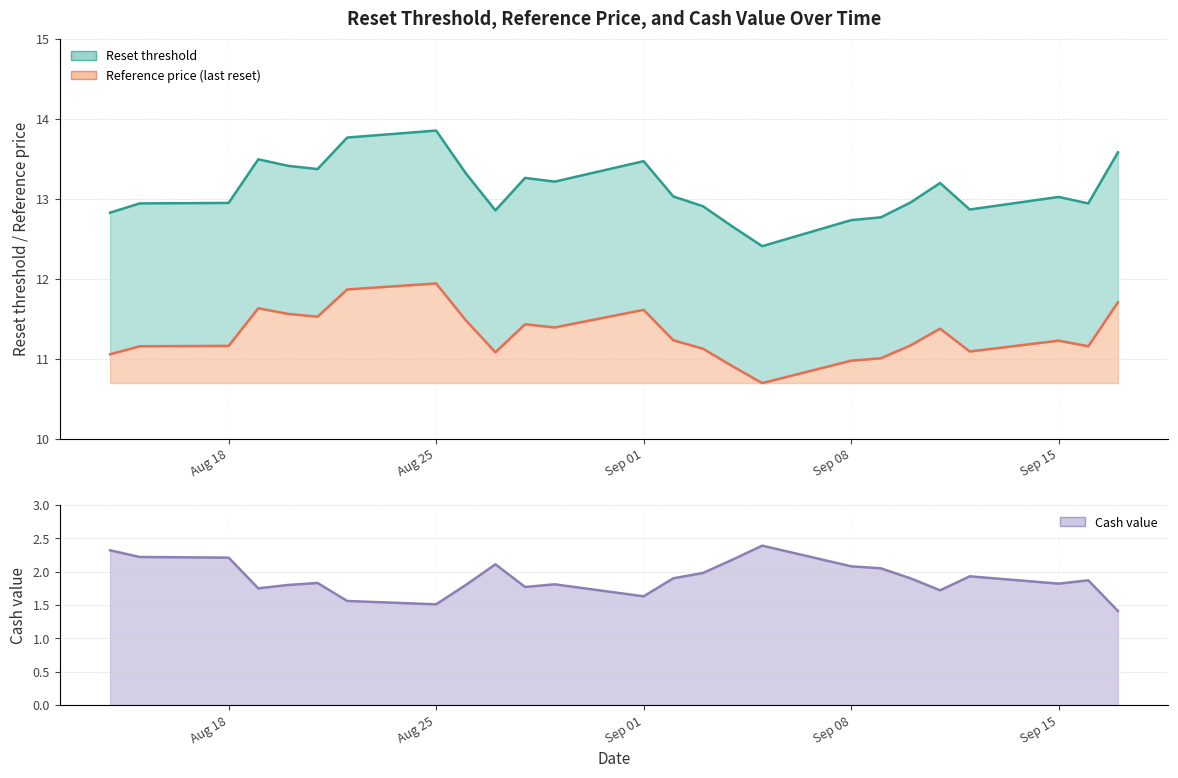

Reading left to right, what are all the values shown in this chart?

Reset threshold: 12.8	12.9	12.9	13.5	13.4	13.4	13.8	13.8	13.3	12.9	13.3	13.2	13.5	13.0	12.9	12.7	12.4	12.7	12.8	13.0	13.2	12.9	13.0	12.9	13.6
Reference price (last reset): 11.1	11.2	11.2	11.6	11.6	11.5	11.9	11.9	11.5	11.1	11.4	11.4	11.6	11.2	11.1	10.9	10.7	11.0	11.0	11.2	11.4	11.1	11.2	11.2	11.7
Cash value: 2.3	2.2	2.2	1.8	1.8	1.8	1.6	1.5	1.8	2.1	1.8	1.8	1.6	1.9	2.0	2.2	2.4	2.1	2.0	1.9	1.7	1.9	1.8	1.9	1.4